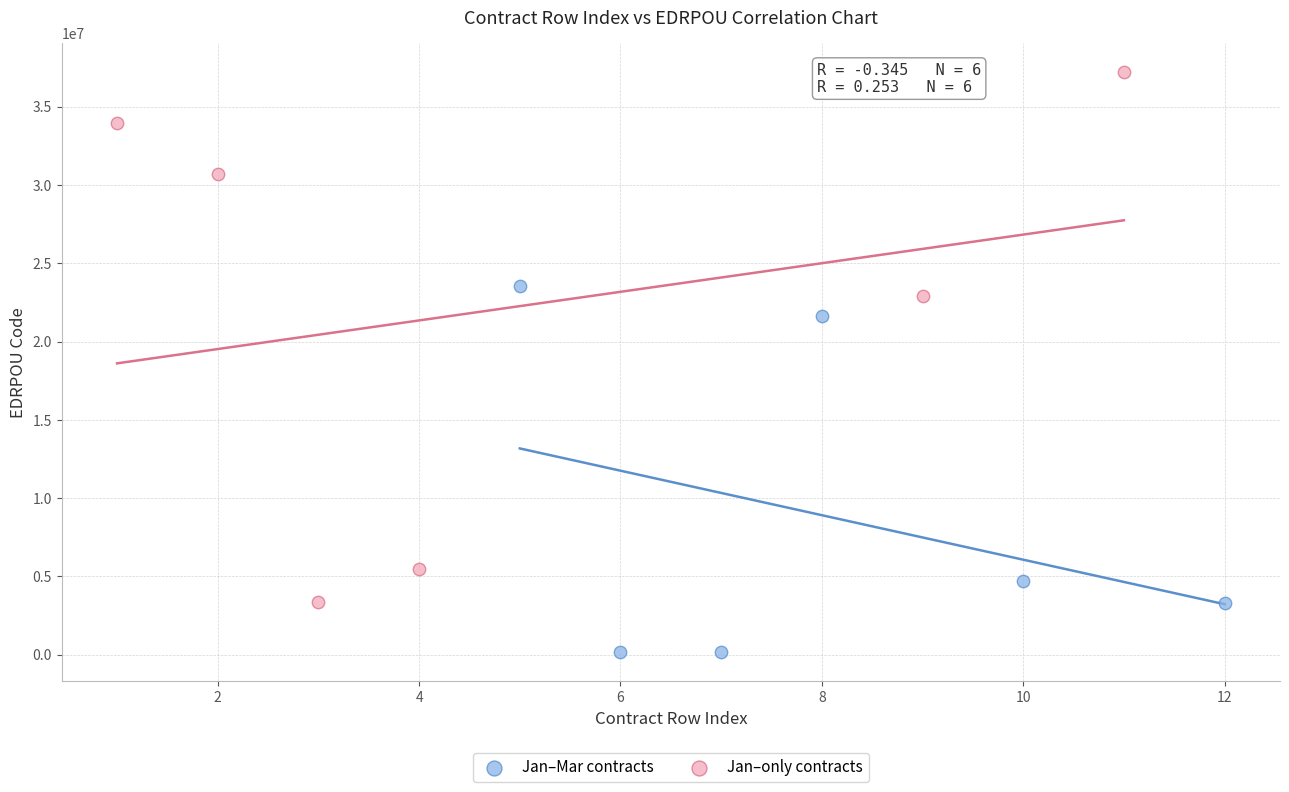

Which series reaches the maximum Y coordinate?

Jan–only contracts